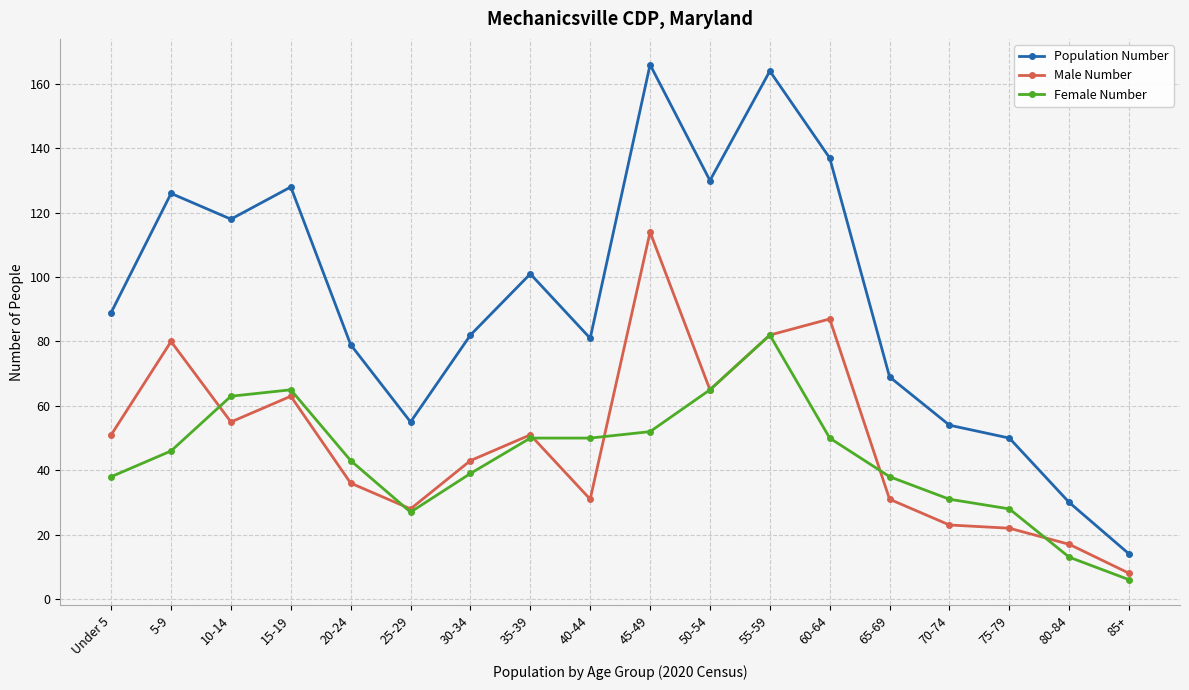

True or false: Female Number has more than 1 points higher than both neighbors.

True